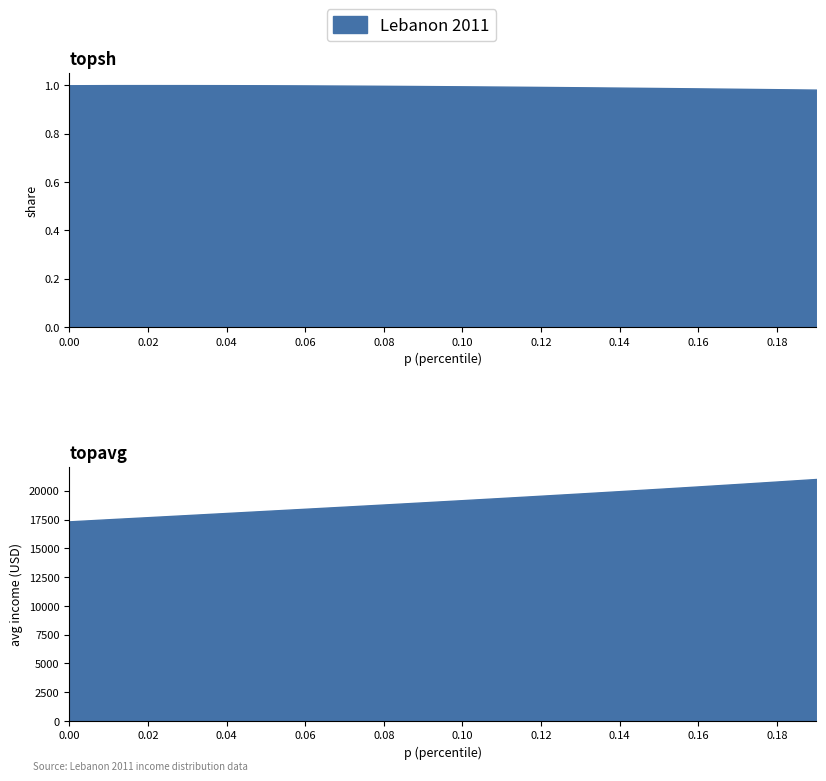

At which category does the chart reach its peak across all series?

0.19